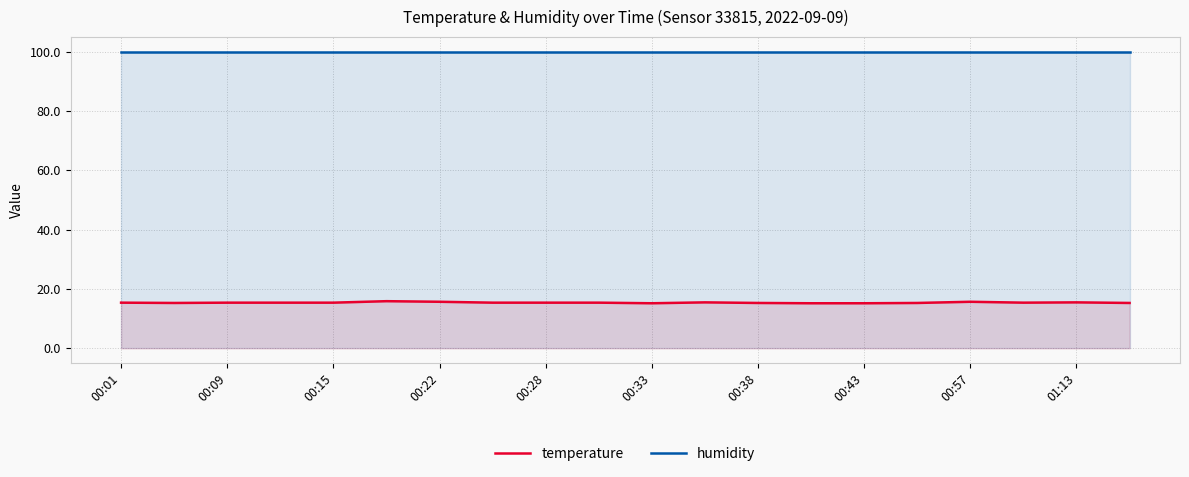

What is the total value across all series at 00:01?

115.3